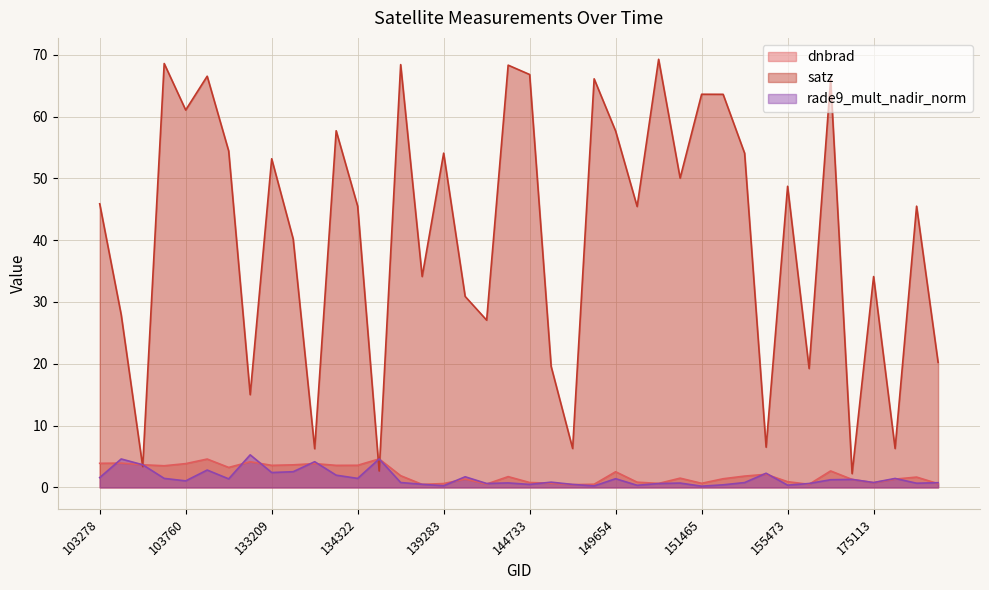

At 144733, list the series in order from largest to smallest.

satz, dnbrad, rade9_mult_nadir_norm